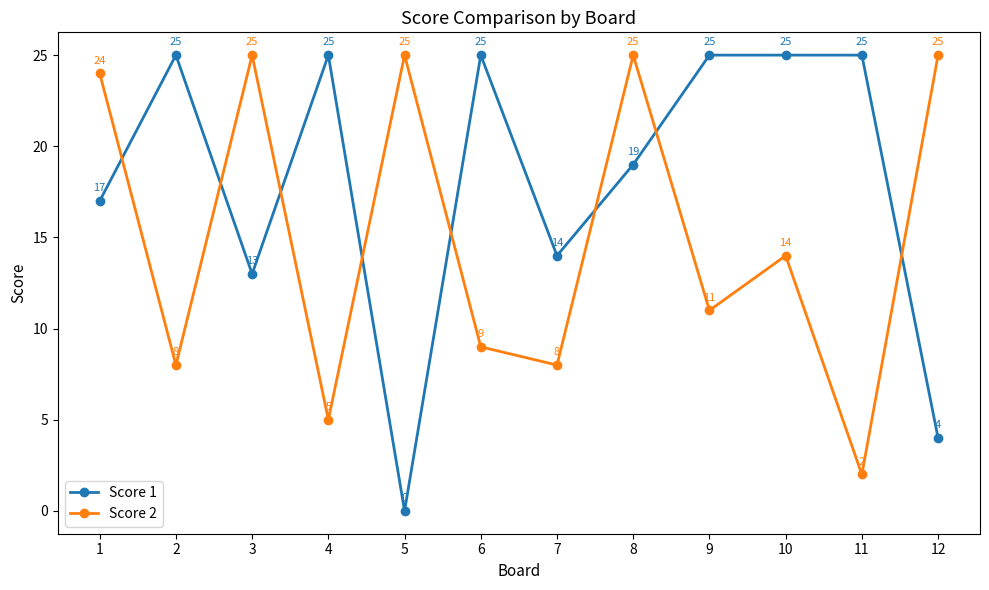

Is it true that Score 2 equals 18 at 9?

False